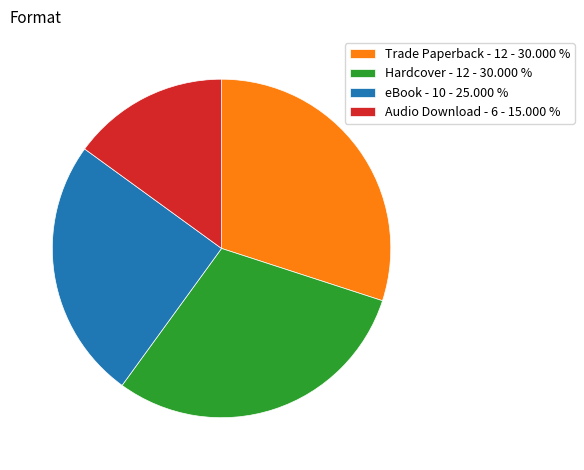

Is there any slice that represents more than half of the pie?

No